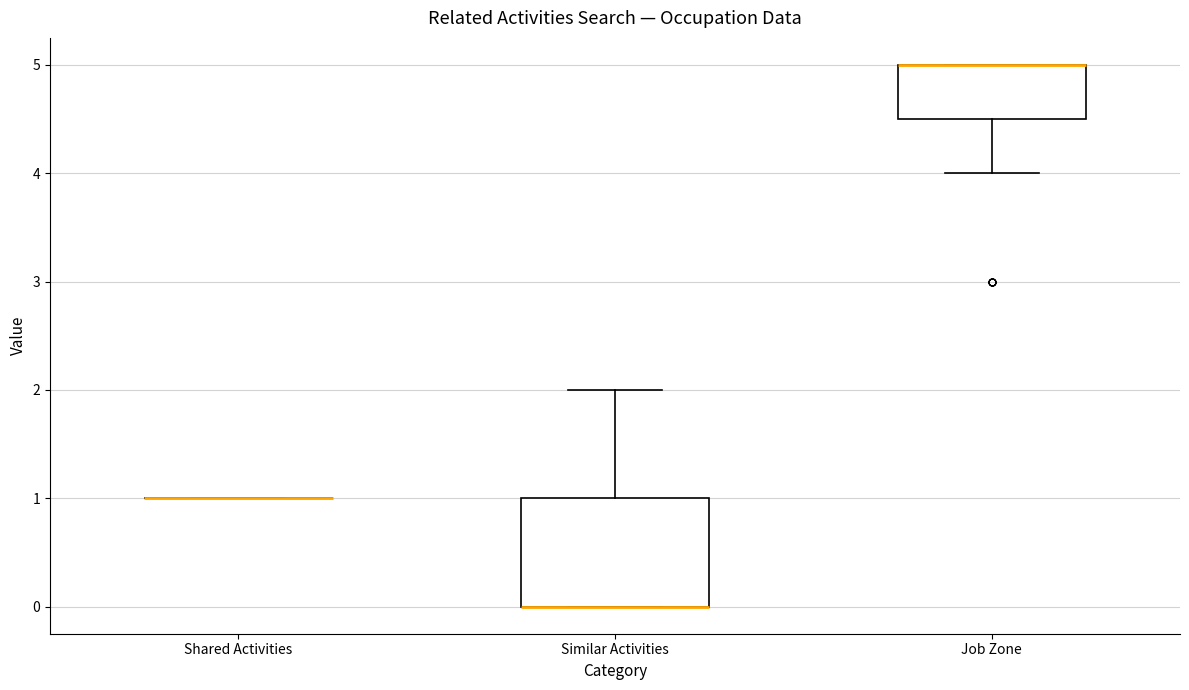

Reading left to right, transcribe this box plot: for each box, give where its median line is, the range the box spans, and where its two whiskers end, as read against the y-axis. The values are not printed on the chart, so give them approximately, as read against the axis.

Shared Activities: box collapsed to a line at 1.0, whiskers 1.0 to 1.0
Similar Activities: median 0.0 (drawn on the box's lower edge), box 0.0 to 1.0, whiskers 0.0 to 2.0
Job Zone: median 5.0 (drawn on the box's upper edge), box 4.5 to 5.0, whiskers 4.0 to 5.0